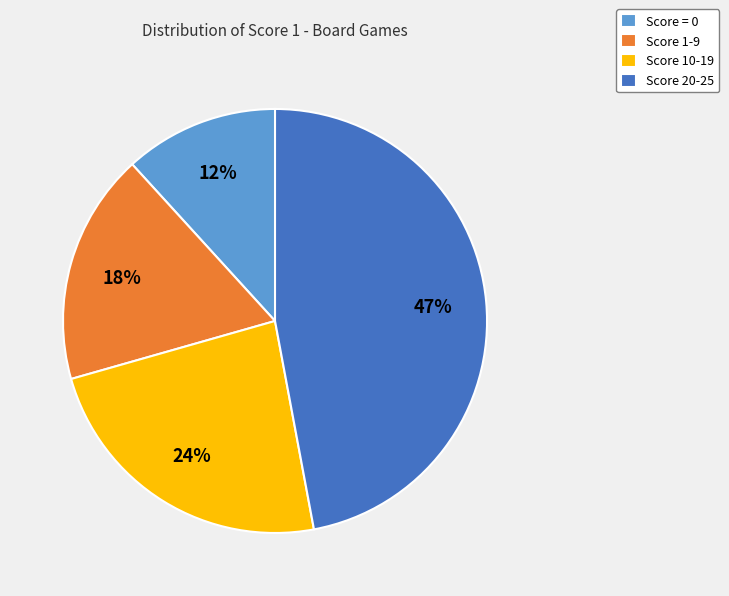

Is there any slice that represents more than half of the pie?

No